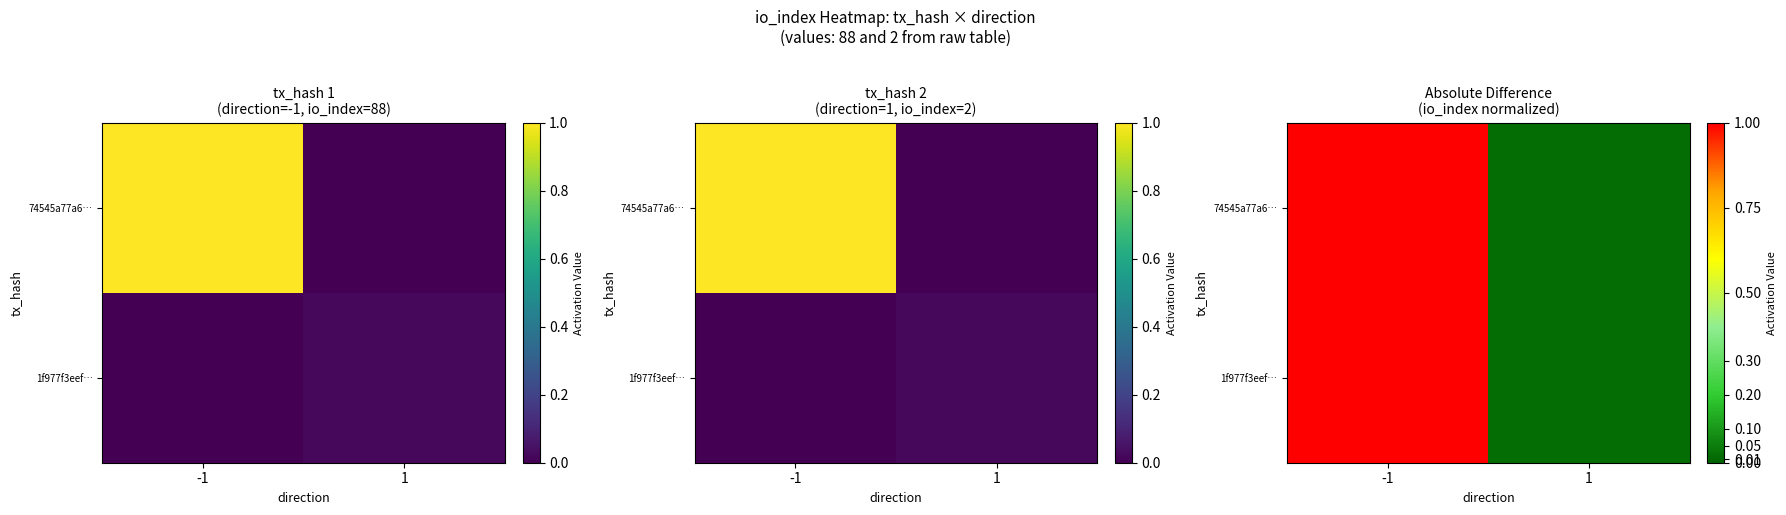

Count the number of categories in the chart.

2